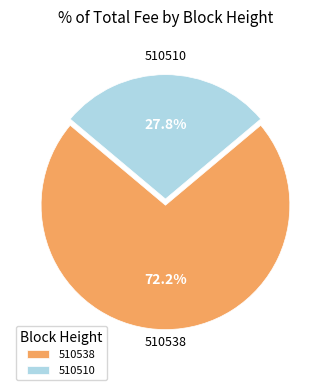

What percentage is the 510538 slice, to the nearest percent?

72%